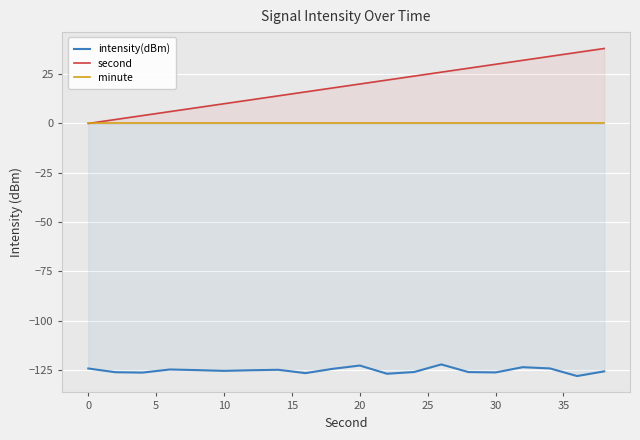

What is the maximum value for second?

38